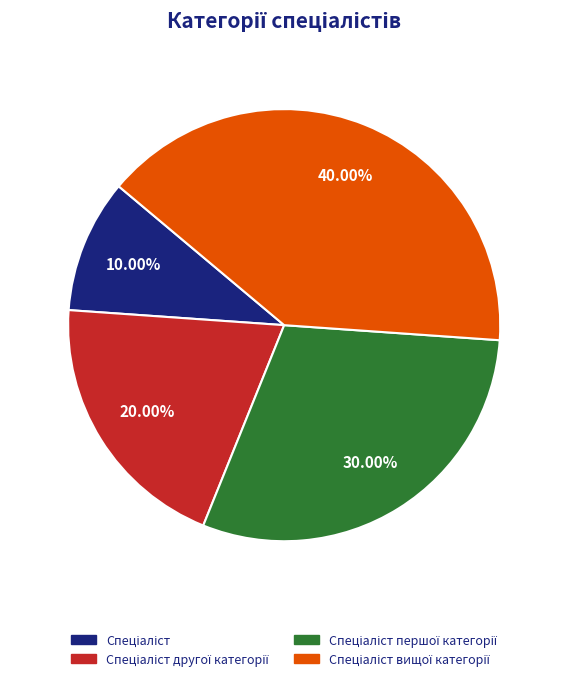

Is there a majority slice in this chart?

No